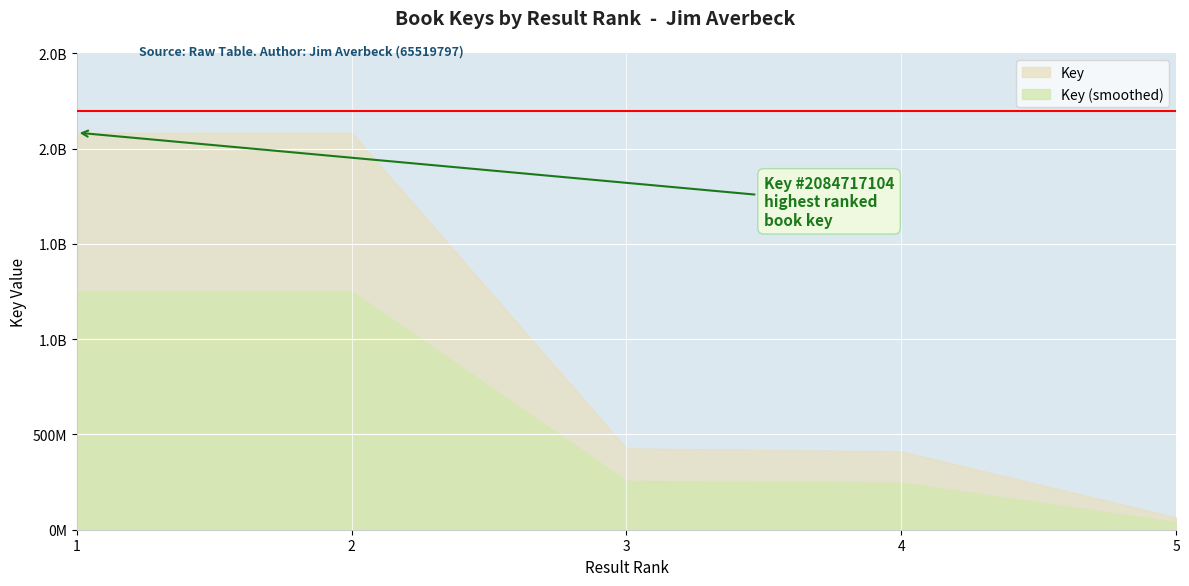

What is the difference between the values at 3 and 2?

1657699406